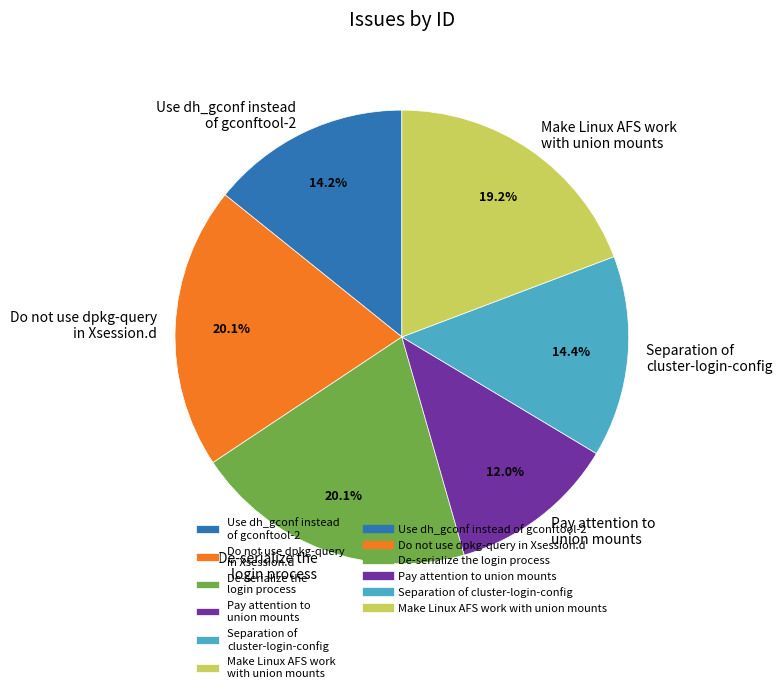

Is Use dh_gconf instead of gconftool-2 the majority of the pie?

No